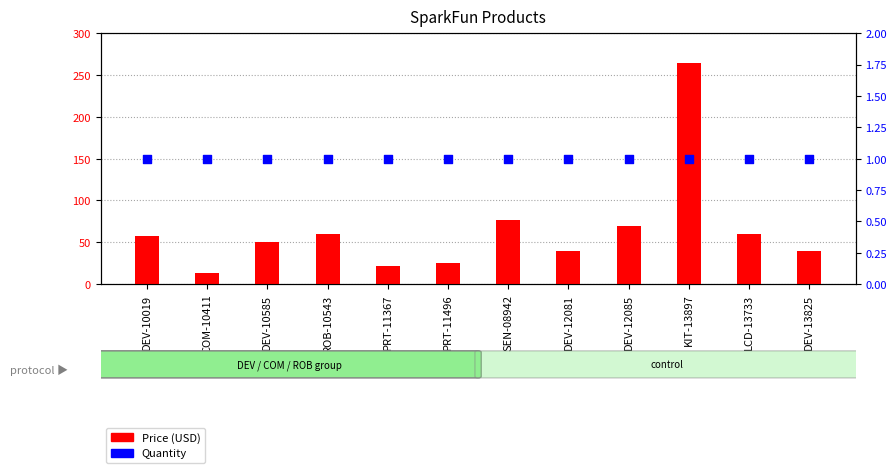

At how many categories does at least one series exceed 98?

1